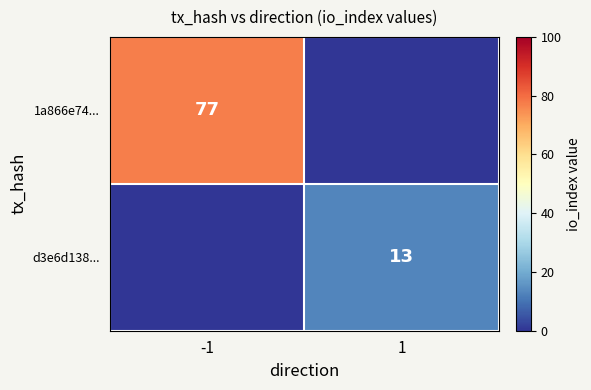

The d3e6d138... series shows 13 at 1. True or false?

True